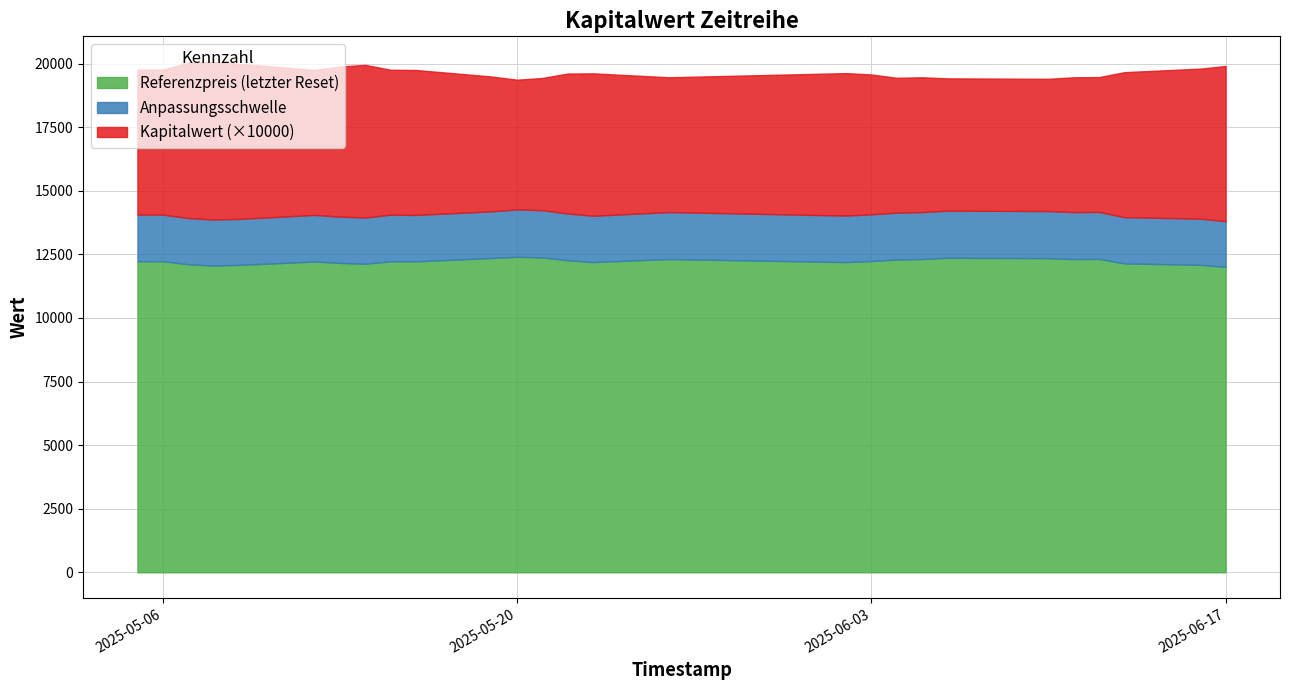

What is the lowest value of the Referenzpreis (letzter Reset) series?

12007.1